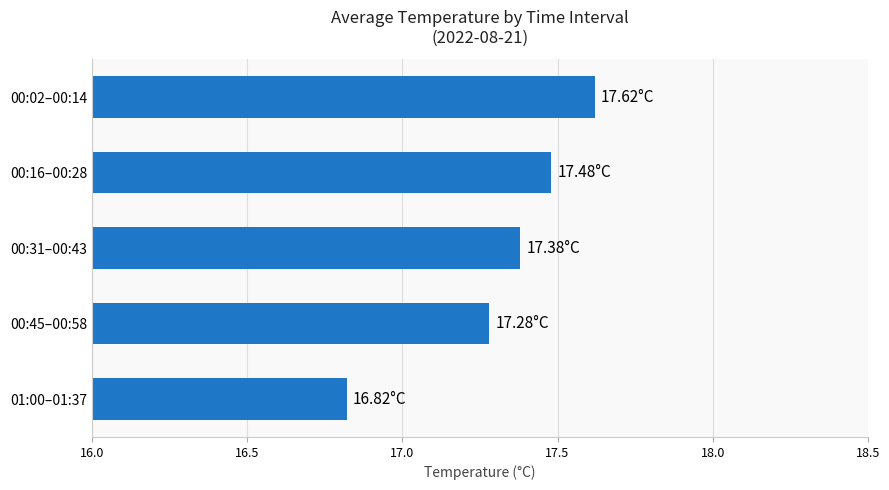

List the labels in order of value, largest first.

00:02–00:14, 00:16–00:28, 00:31–00:43, 00:45–00:58, 01:00–01:37